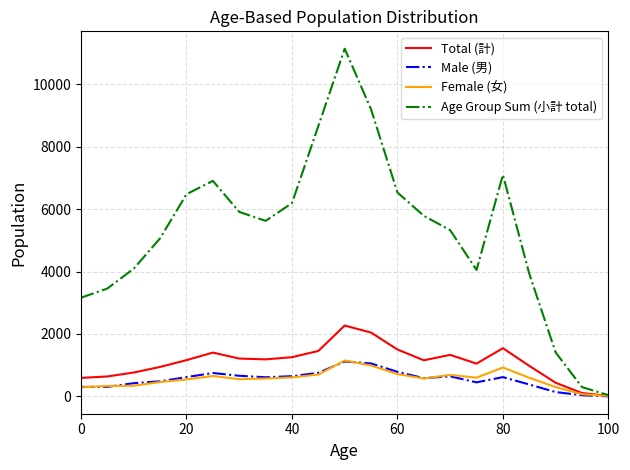

Which series has the largest range (max minus min)?

Age Group Sum (小計 total)